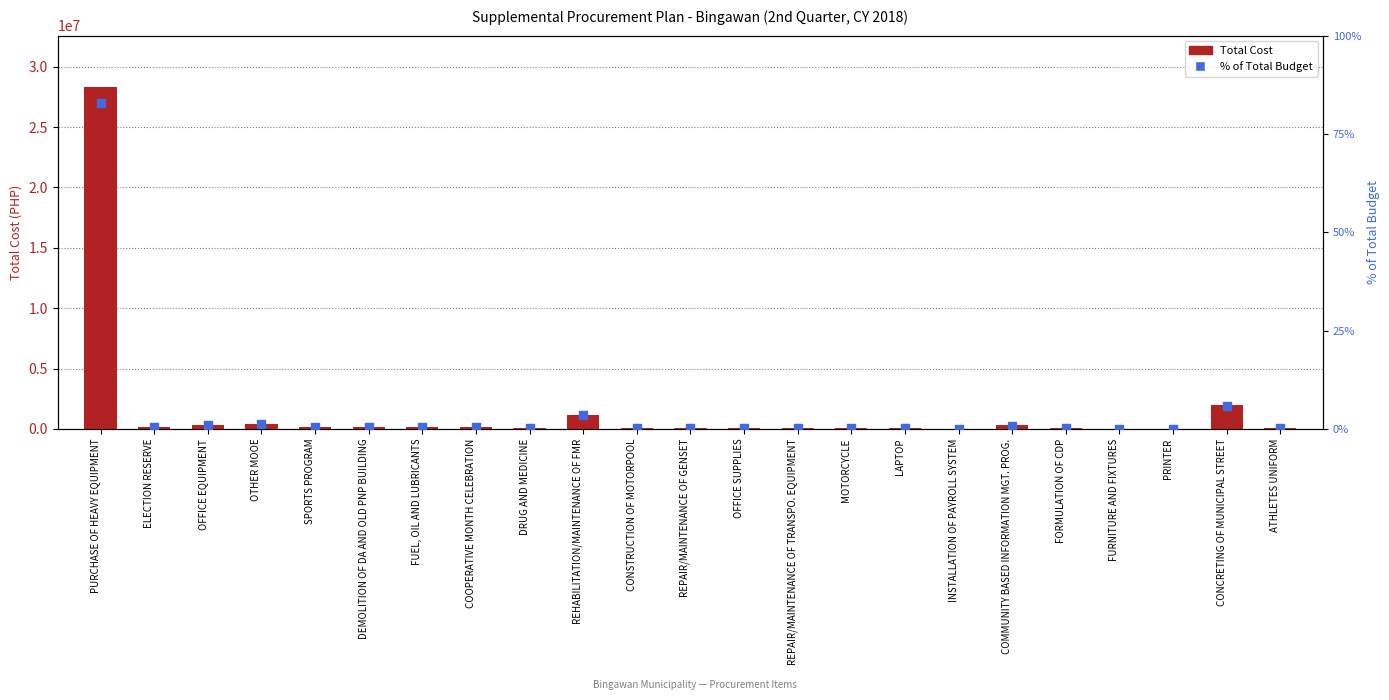

Which series reaches the minimum Y coordinate?

% of Total Budget